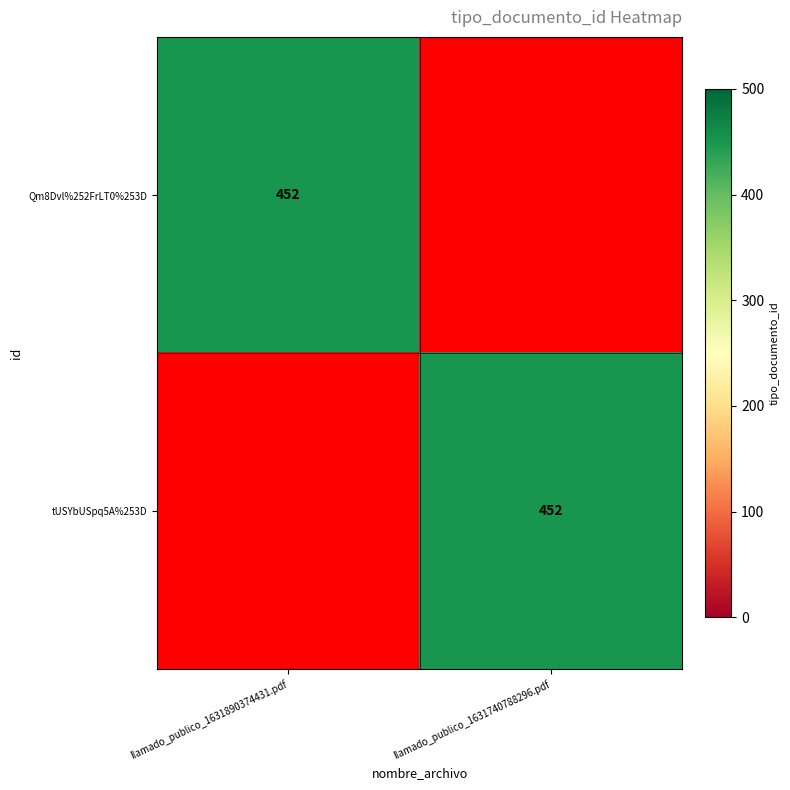

What is the total value across all series at llamado_publico_1631740788296.pdf?

452